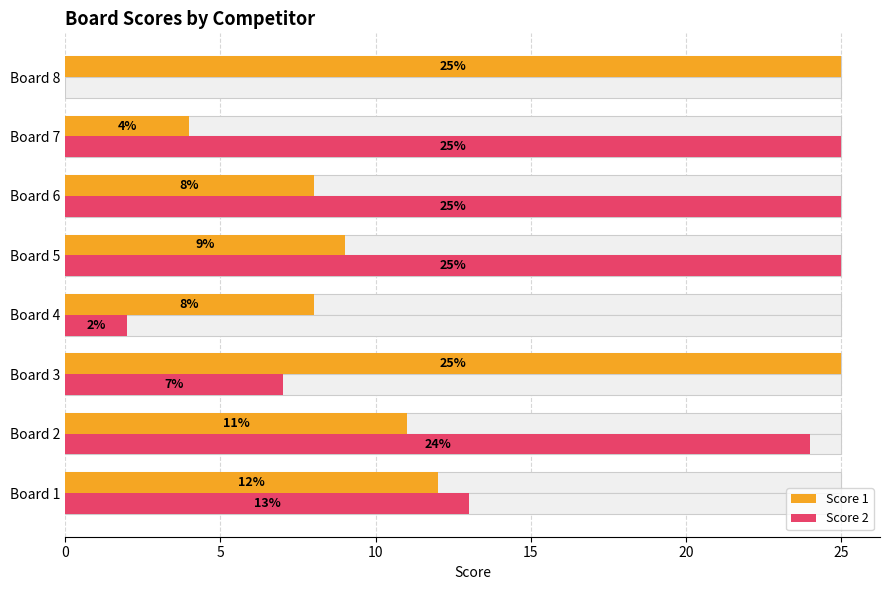

What is the greatest value displayed?

25